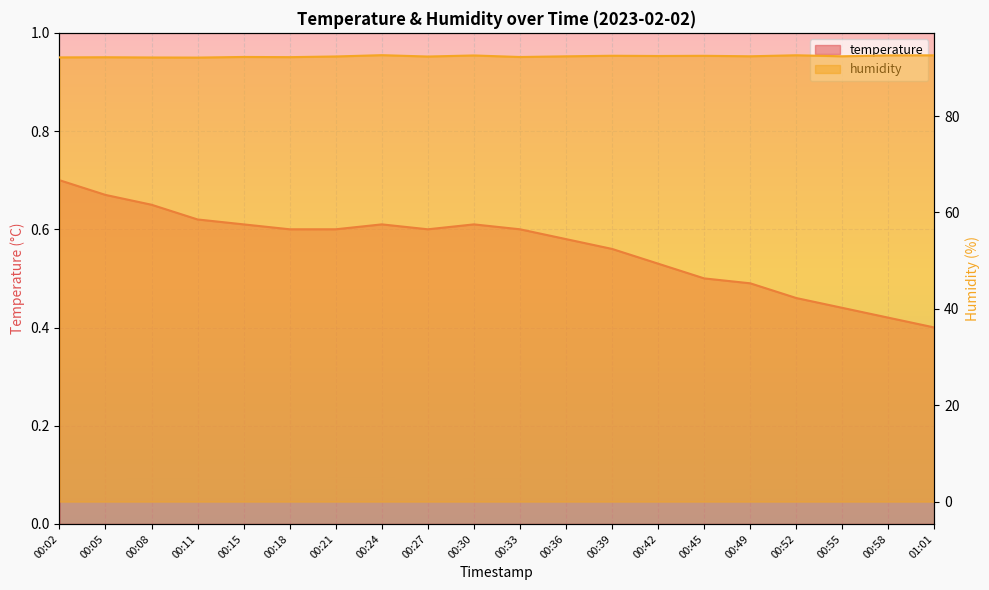

At how many categories does at least one series exceed 27?

20